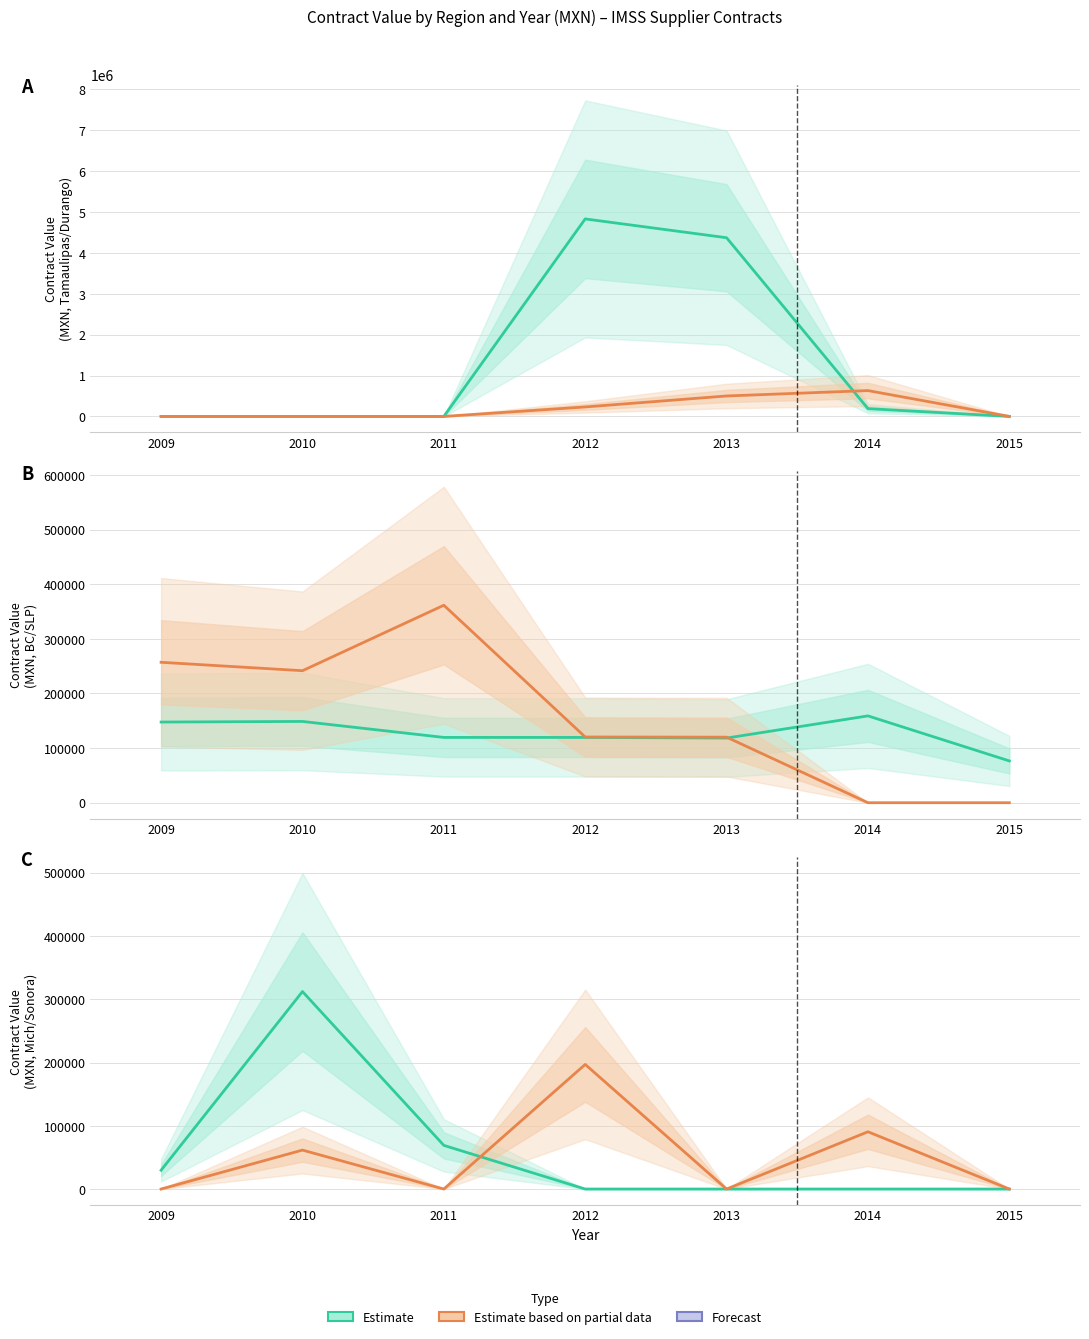

What is the greatest value displayed?

4831545.2